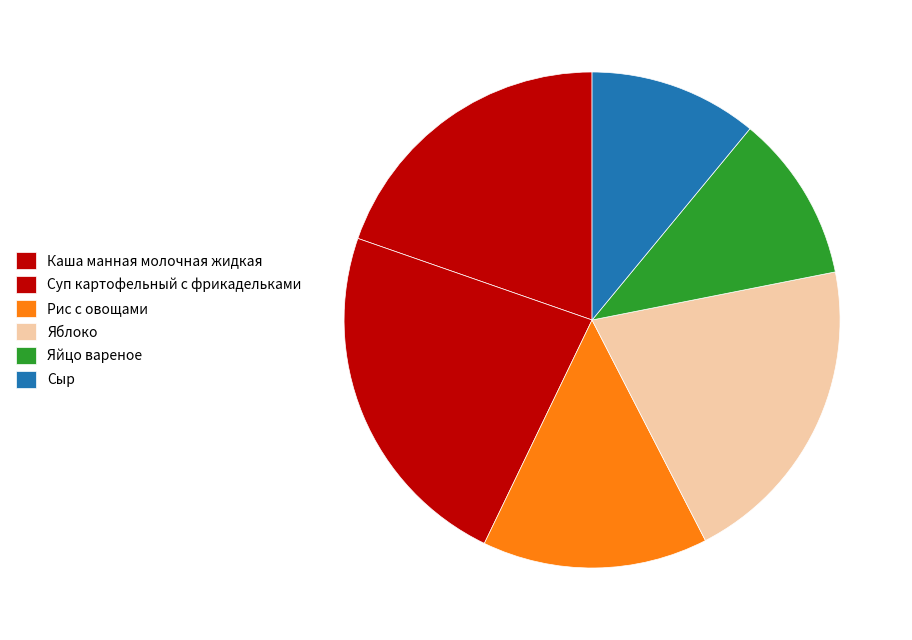

How many segments does this pie chart have?

6